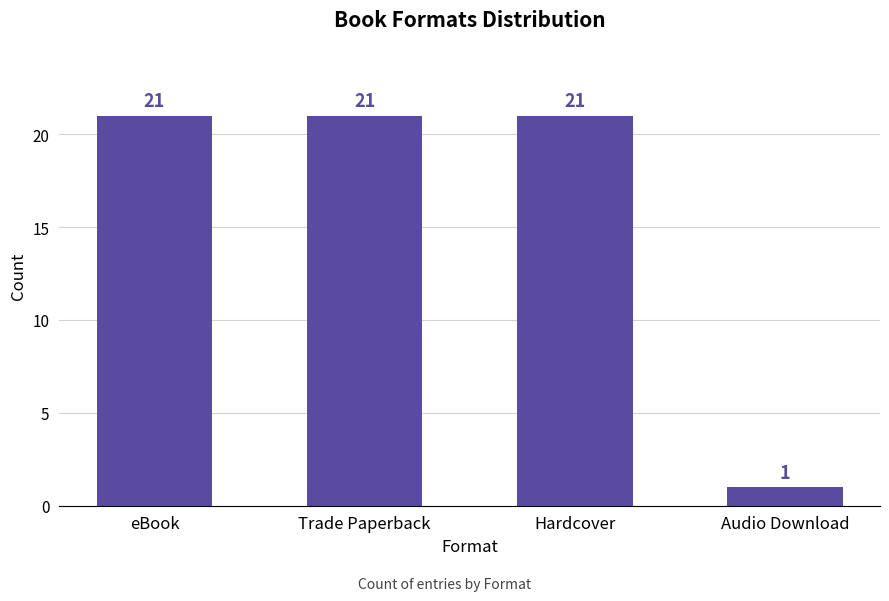

Reading left to right, transcribe all the data shown in this chart.

eBook=21	Trade Paperback=21	Hardcover=21	Audio Download=1